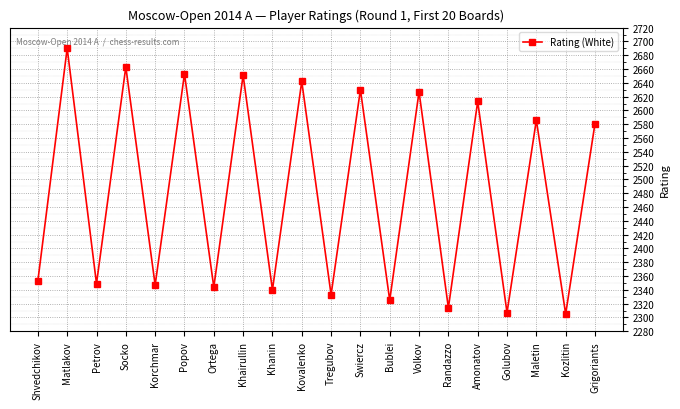

What is the maximum value shown in the chart?

2690